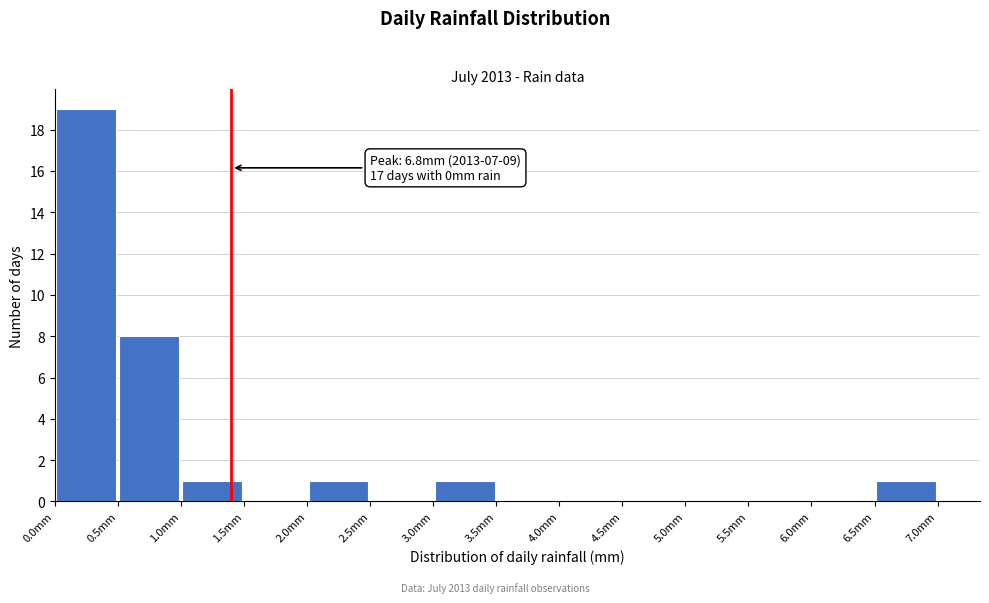

Over which range of the x-axis is the bar tallest?

0.0 to 0.5